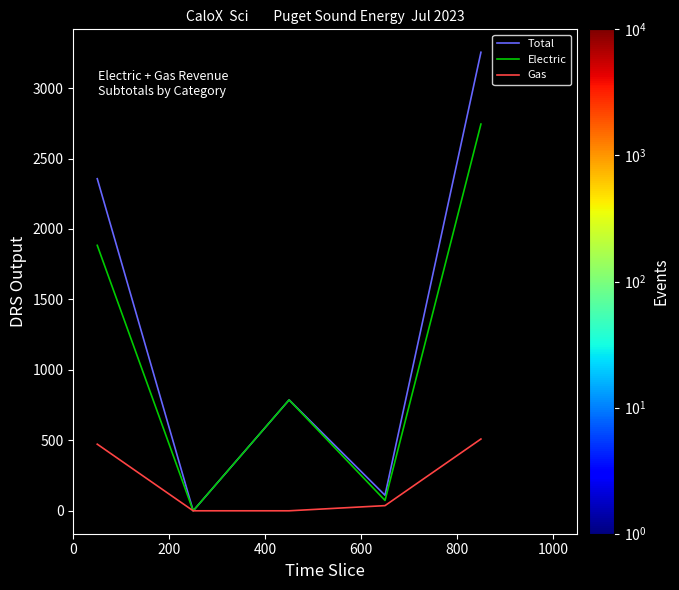

At how many categories does at least one series exceed 1693?

2